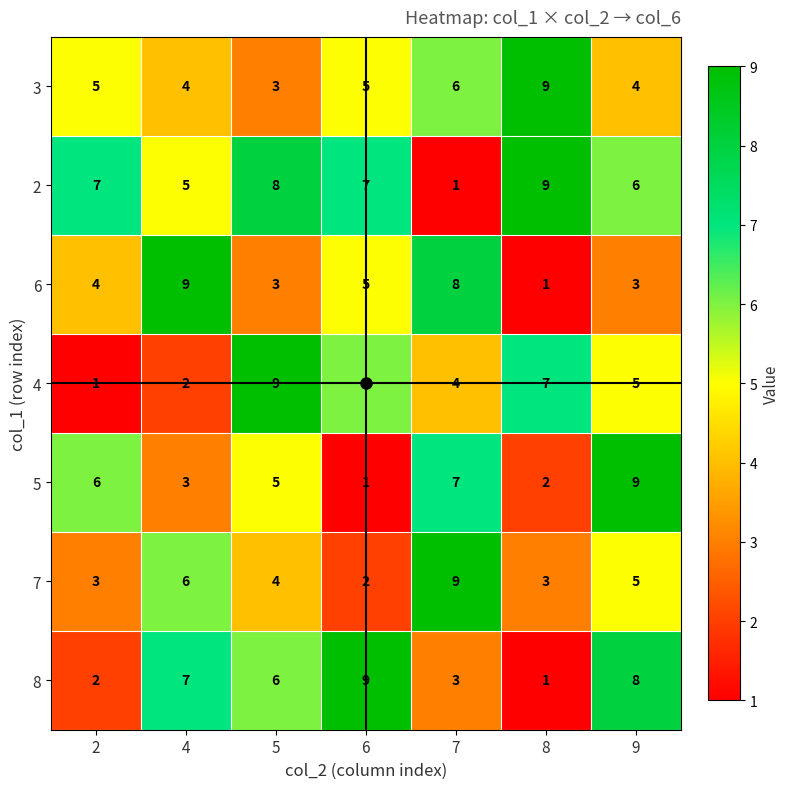

Rank the series at 4 from highest to lowest value.

6, 8, 7, 2, 3, 5, 4